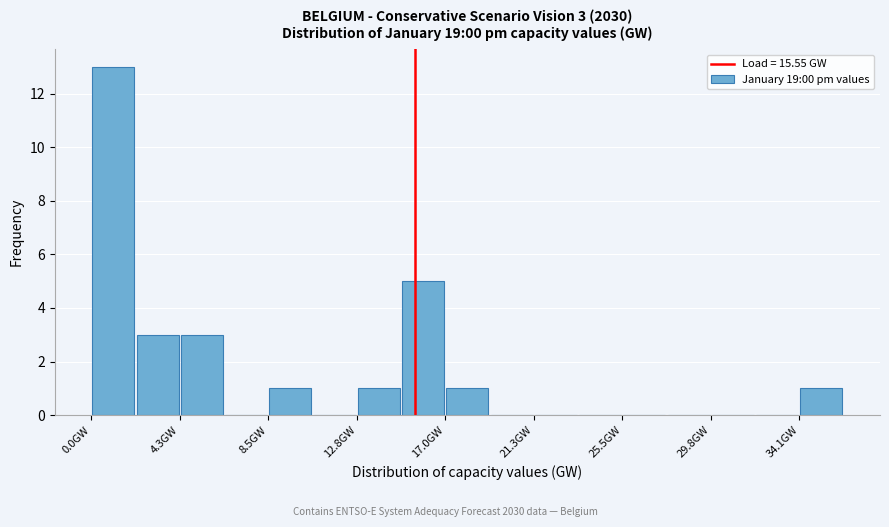

Over which range of the x-axis is the bar tallest?

0.0 to 2.0